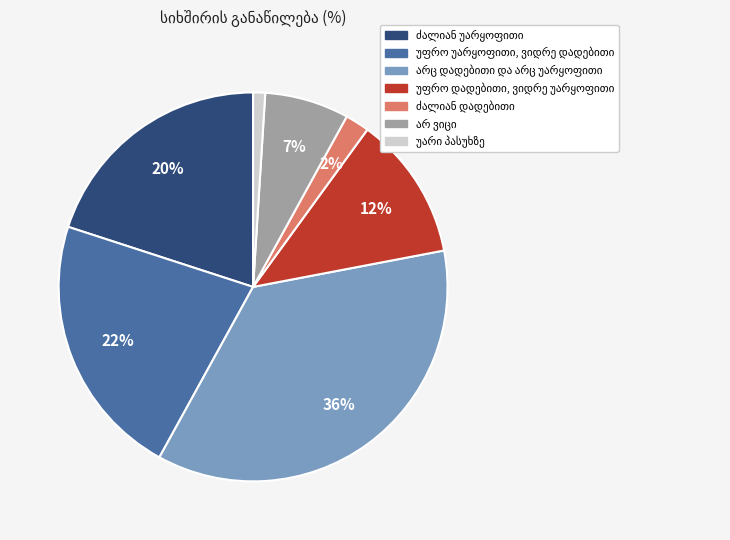

Count the number of slices in the pie.

7